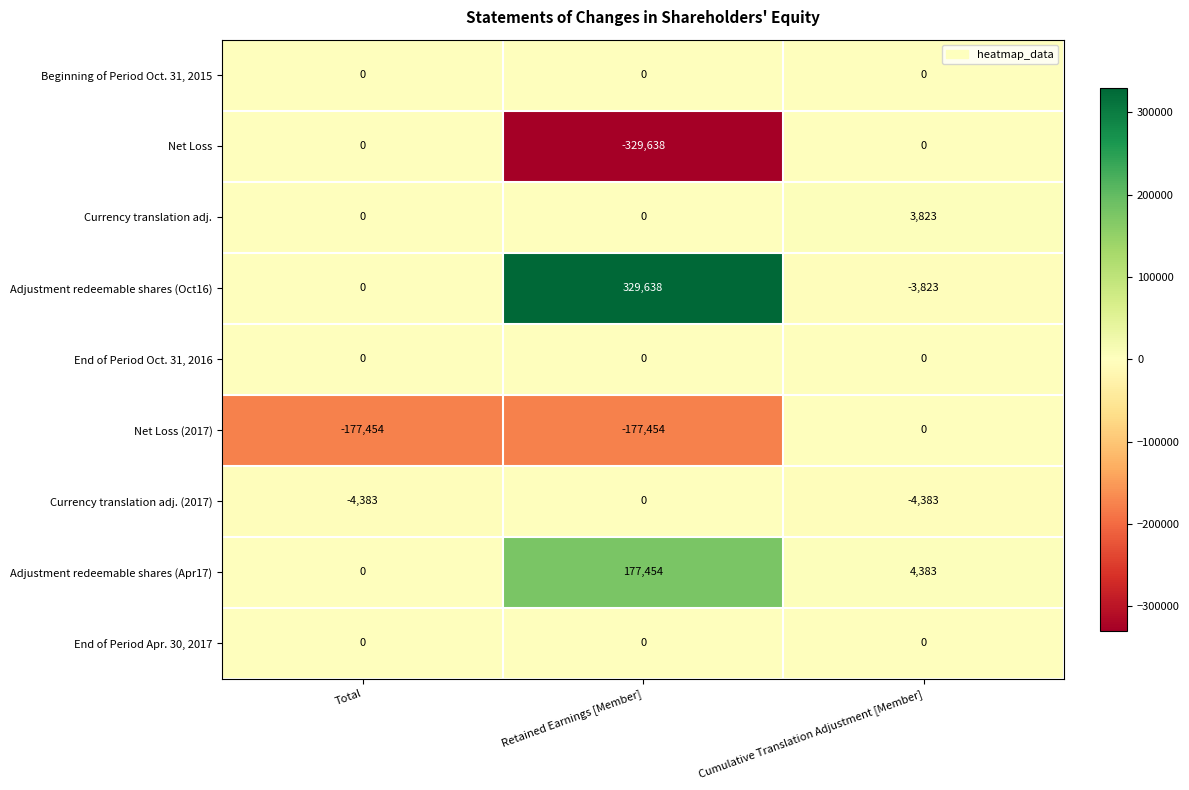

What is the total value across all series at Total?

-181837